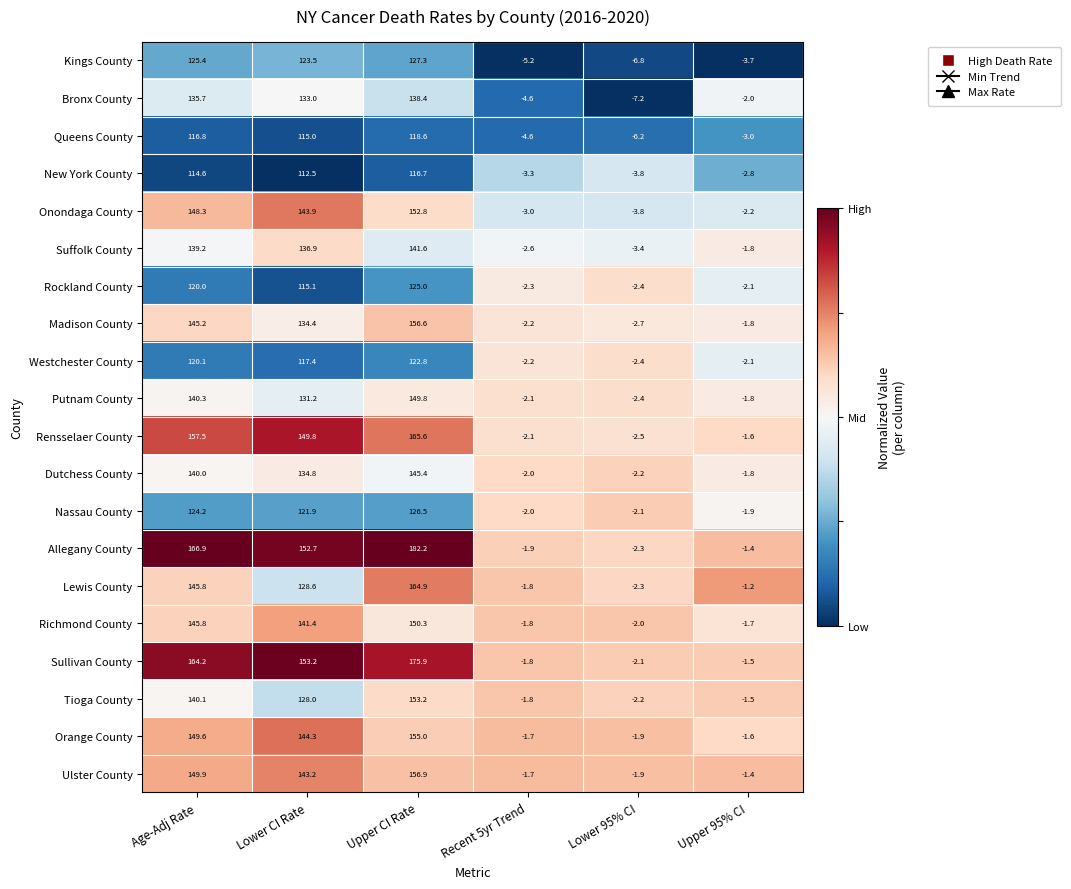

True or false: Suffolk County has a value of -4.0 at Recent 5yr Trend.

False